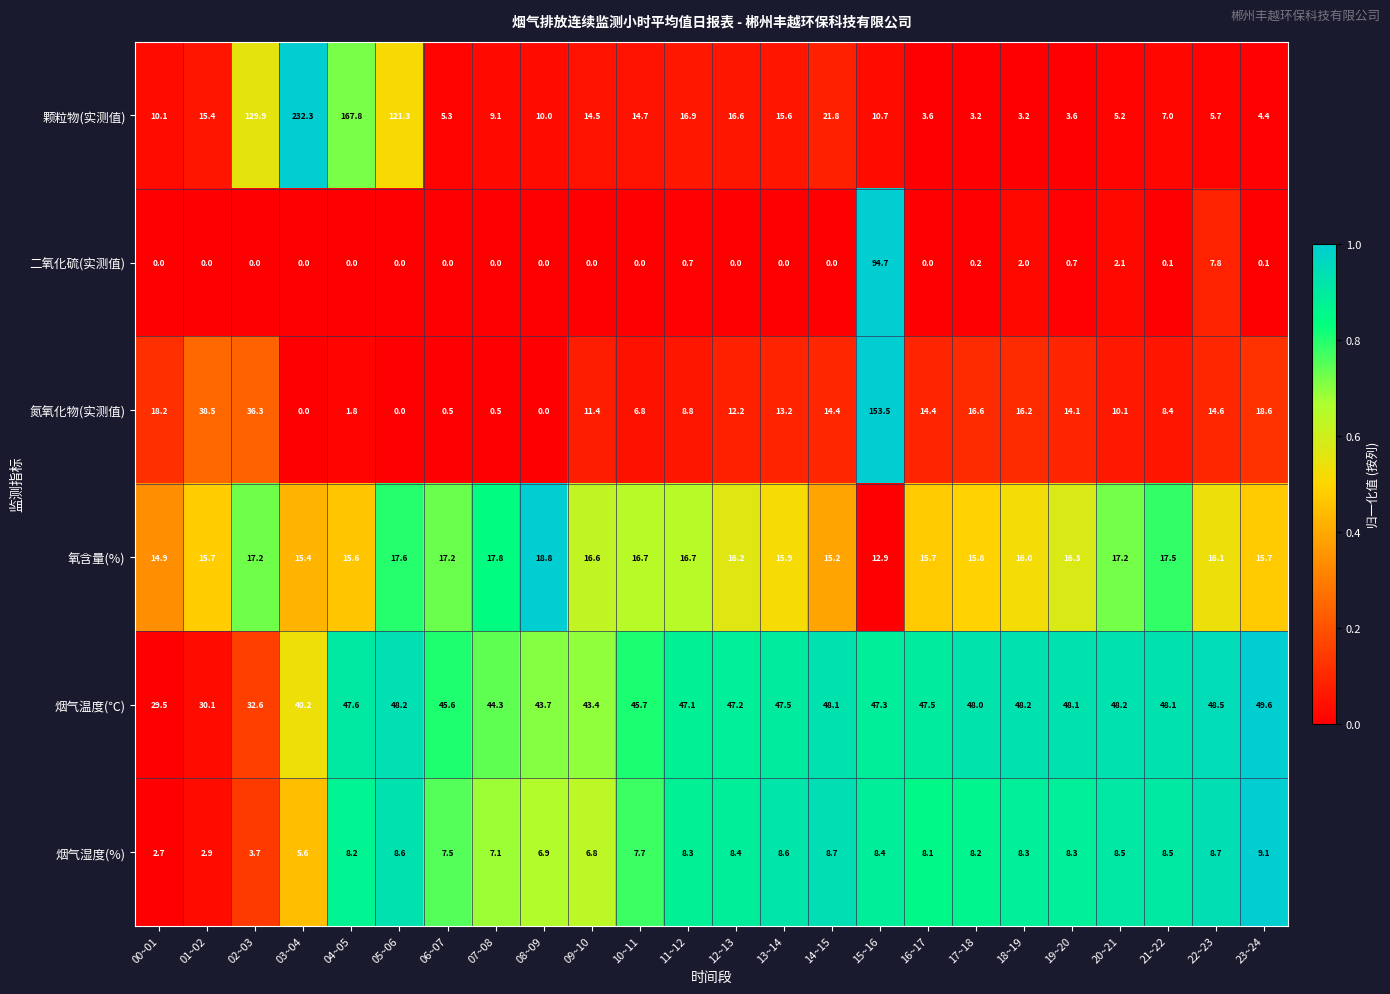

At which category does the chart reach its peak across all series?

03~04